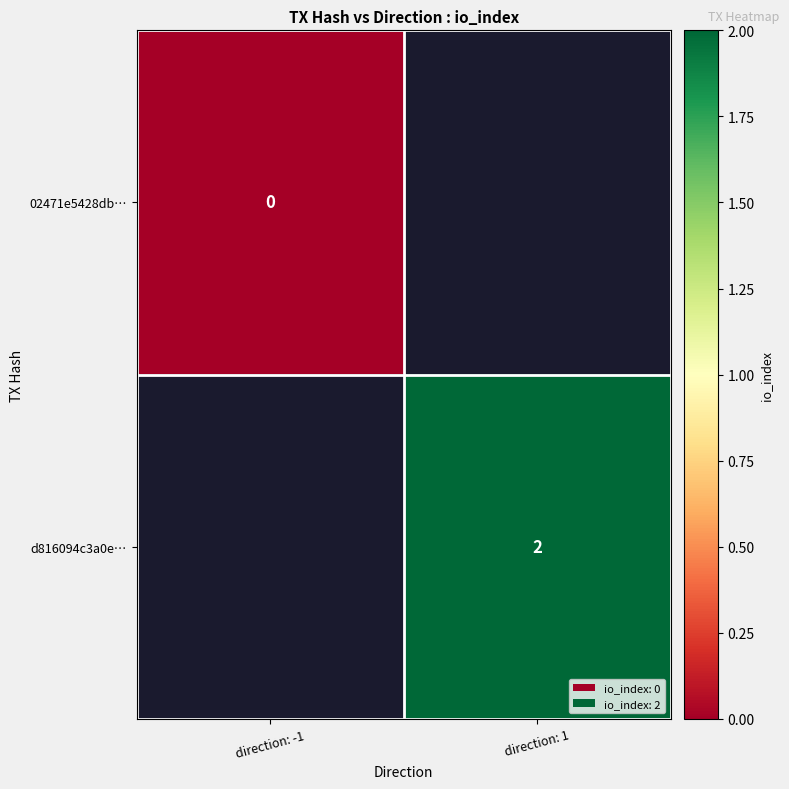

Rank the series at direction: -1 from highest to lowest value.

02471e5428db…, d816094c3a0e…